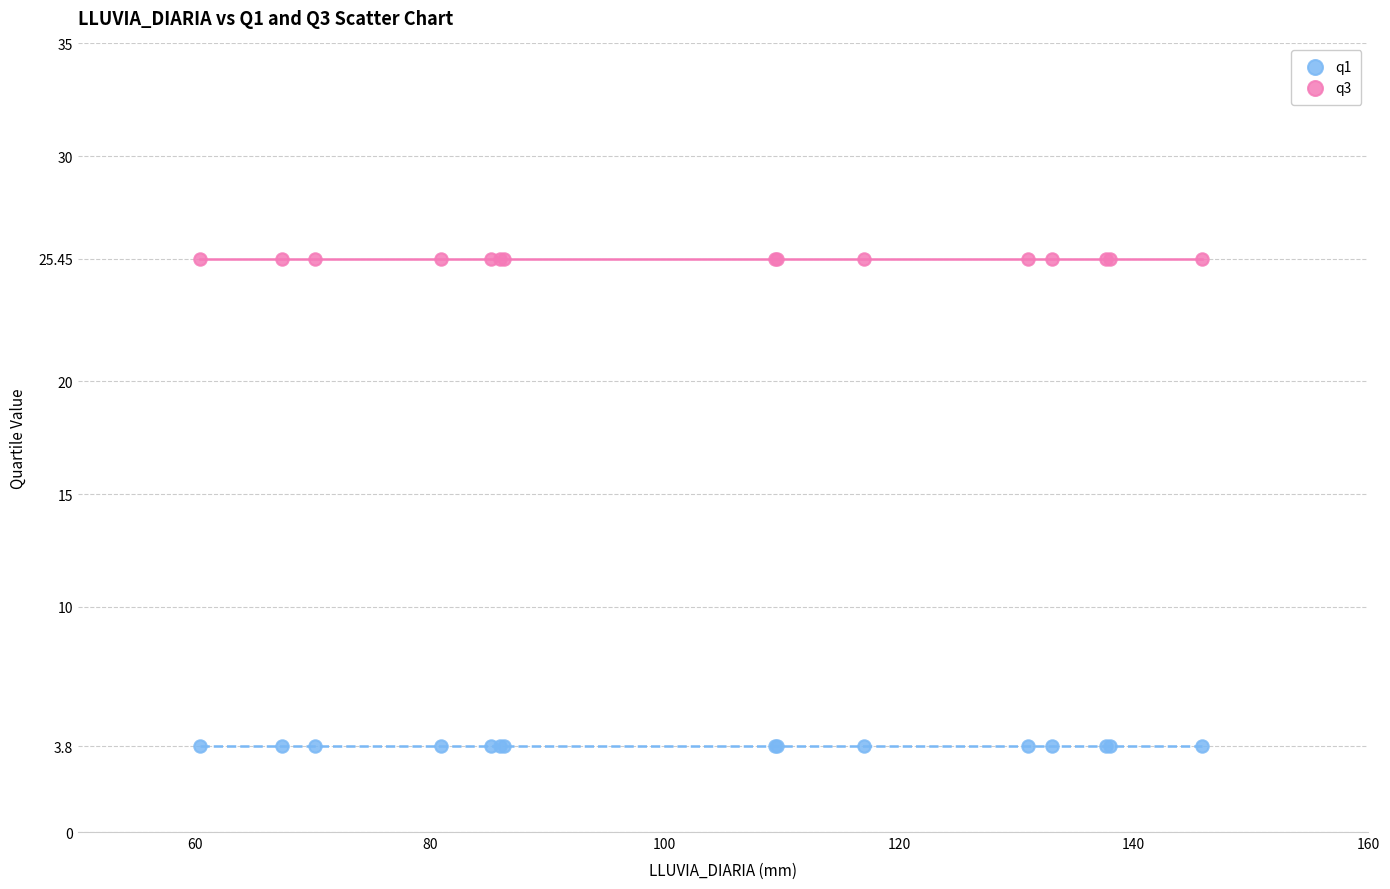

Which series contains the highest Y value?

q3